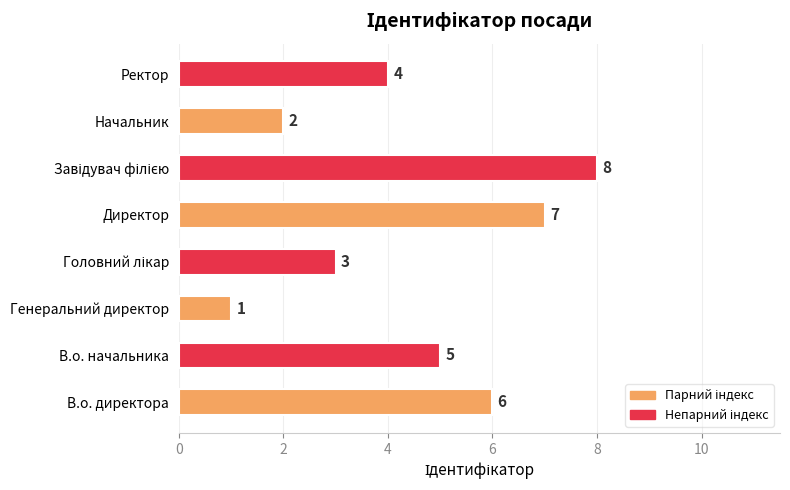

What is the minimum value shown in the chart?

1